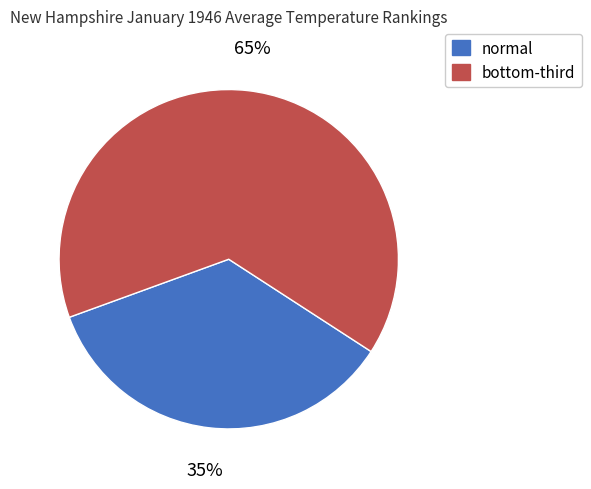

What is the largest slice in the pie chart?

bottom-third